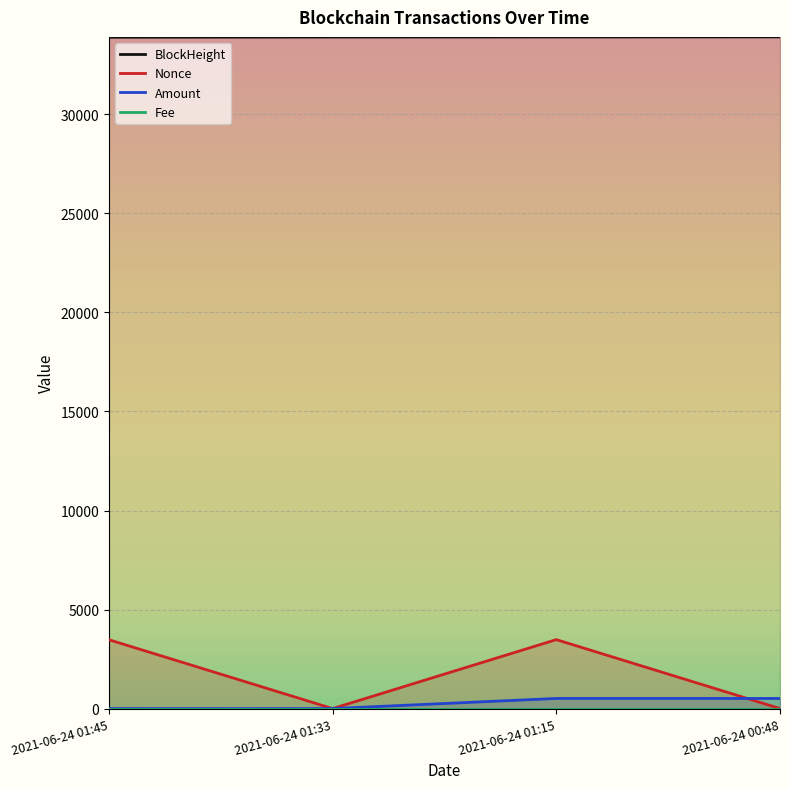

What position from the left is 2021-06-24 01:45?

1